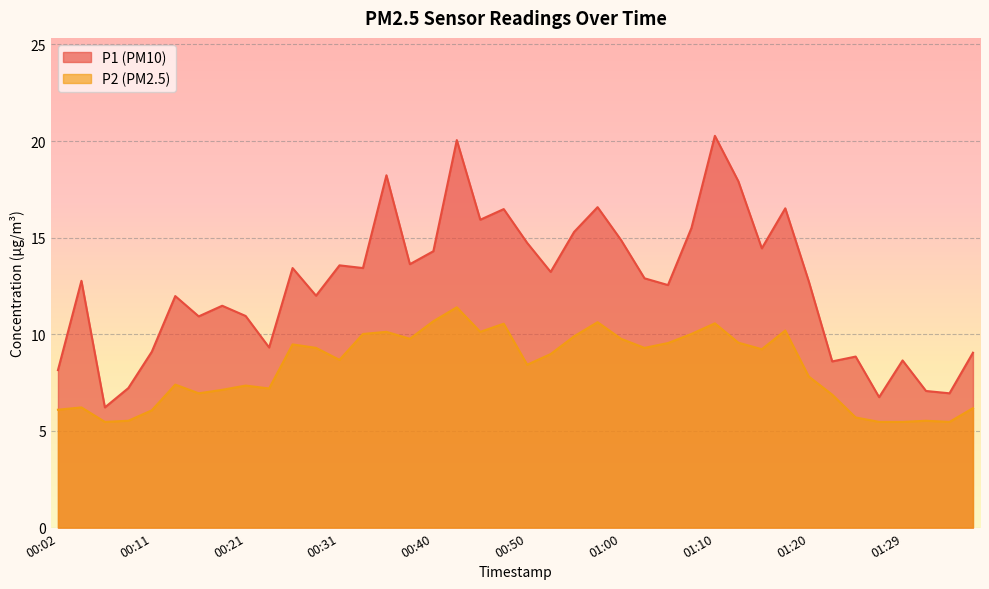

What is the label of the 21st point from the right?

00:48